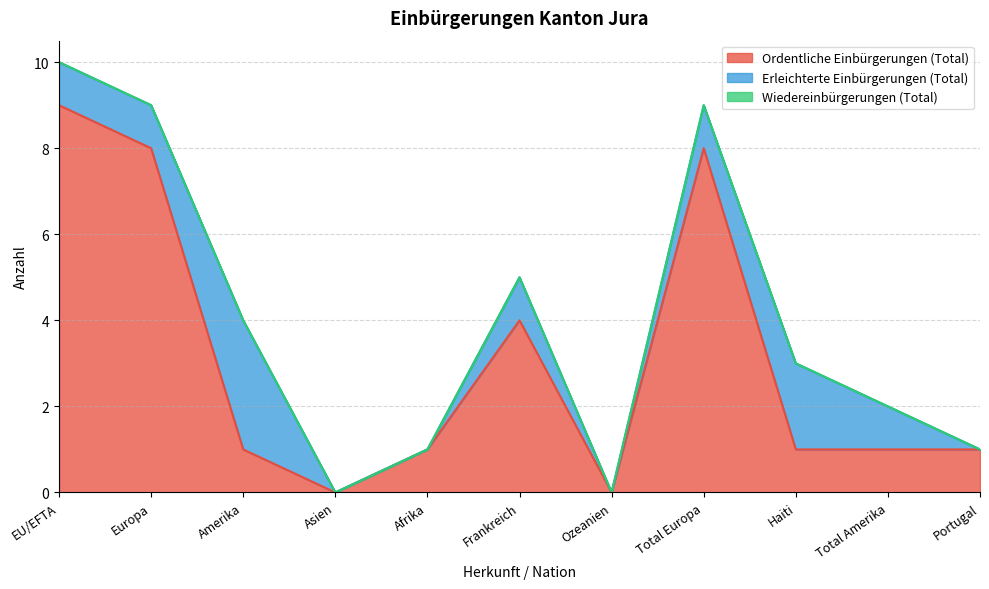

Does the chart display data point markers on the line(s)?

No